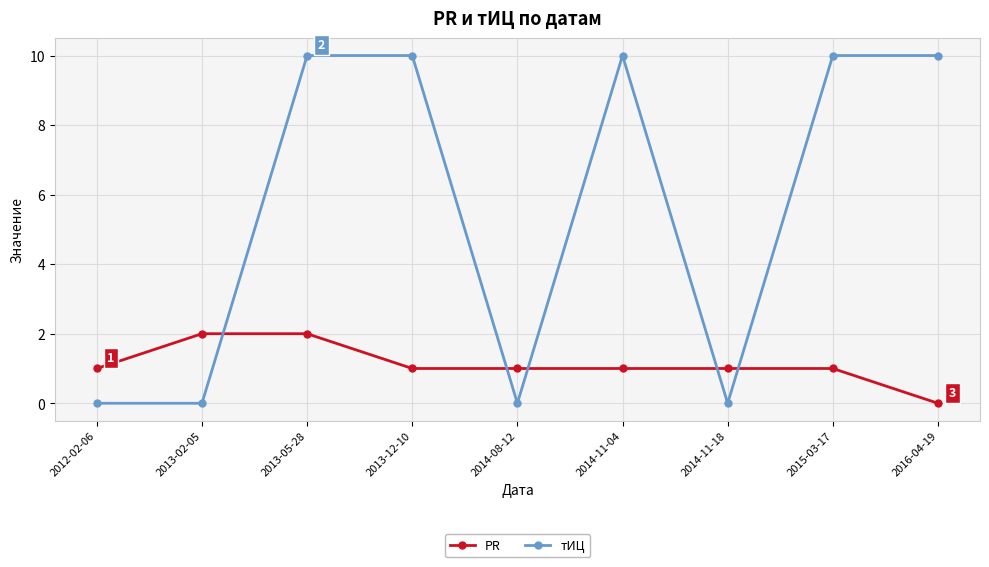

Which series ends up on top after the final intersection of тИЦ and PR?

тИЦ